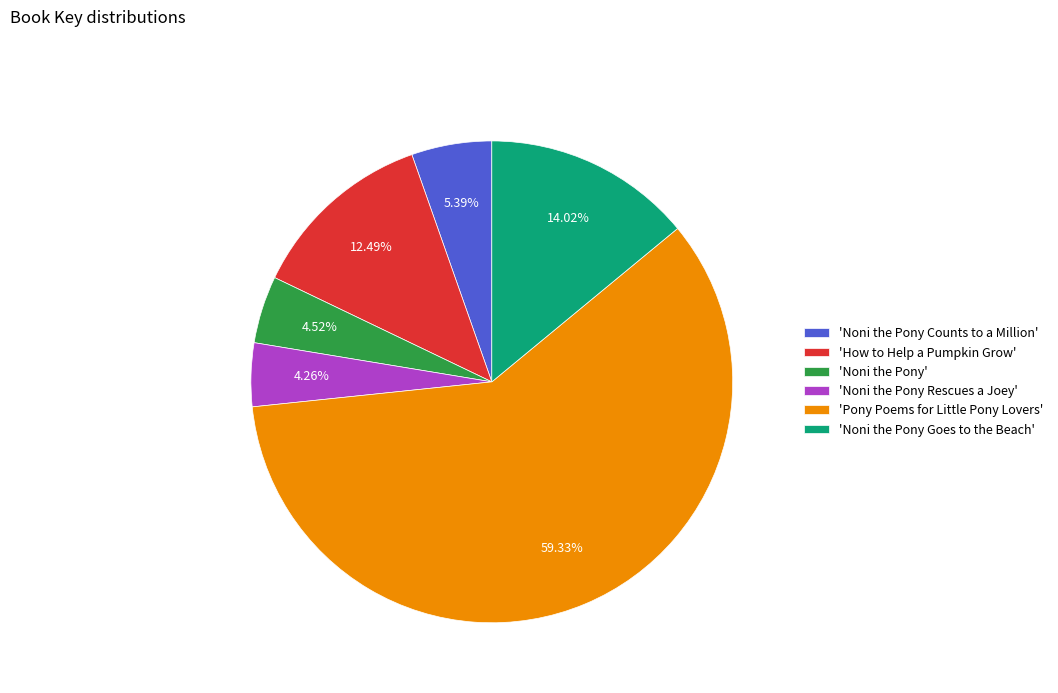

Count the number of slices in the pie.

6